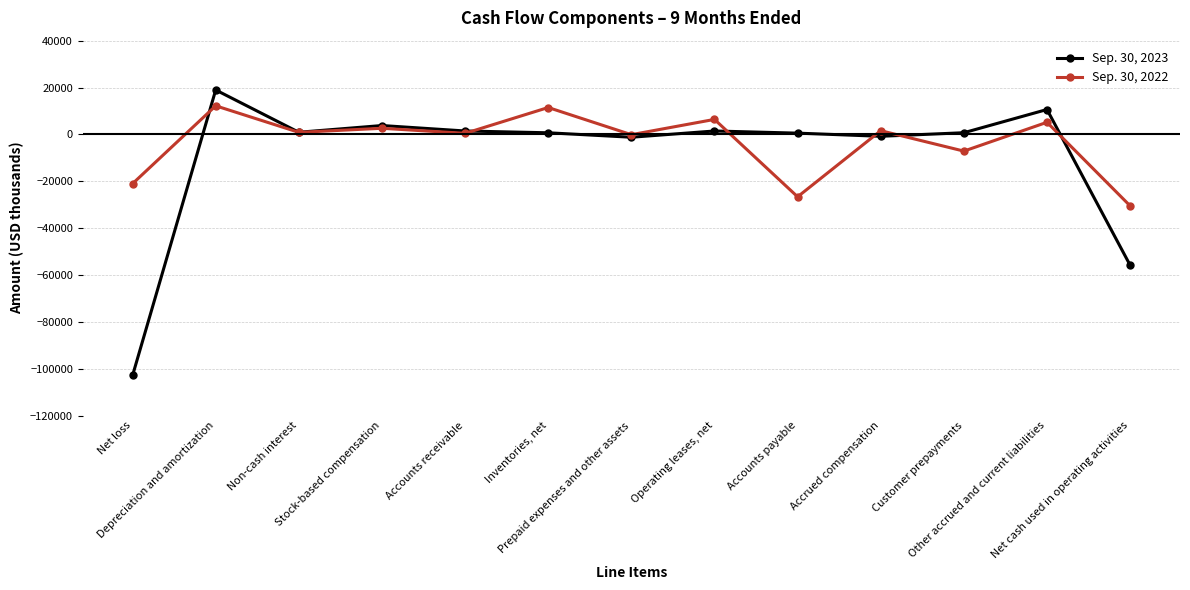

What position from the left is Non-cash interest?

3